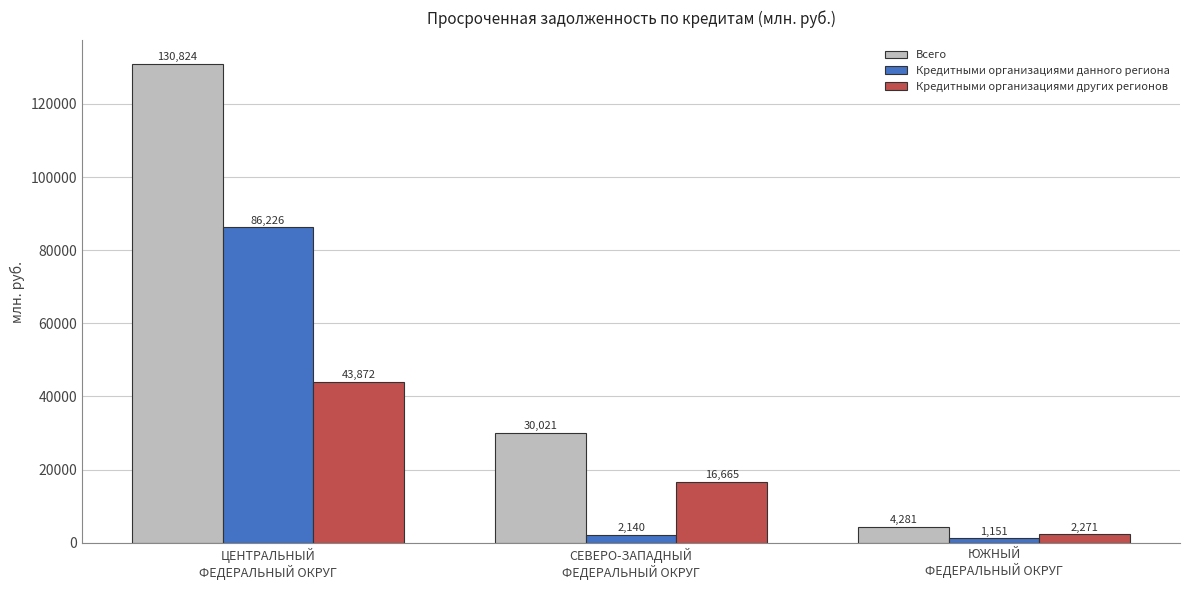

Is it true that Кредитными организациями данного региона equals 86226 at ЦЕНТРАЛЬНЫЙ
ФЕДЕРАЛЬНЫЙ ОКРУГ?

True